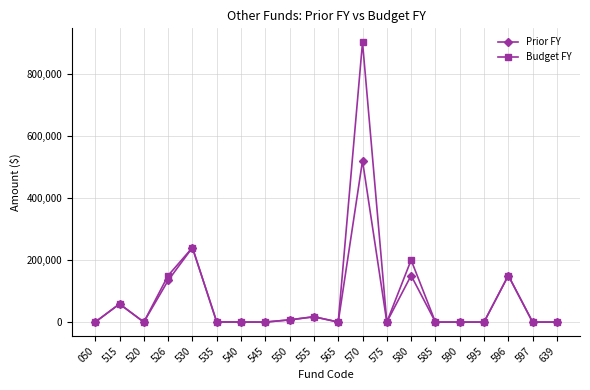

What is the difference between the second highest and minimum values in the Prior FY series?

240000